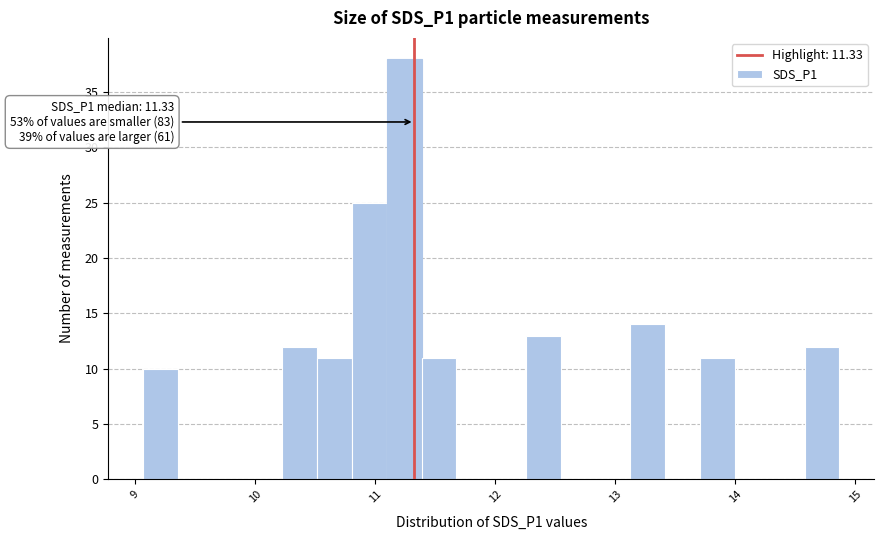

Read against the x-axis, roughly where is the centre of the tallest bar?

11.2